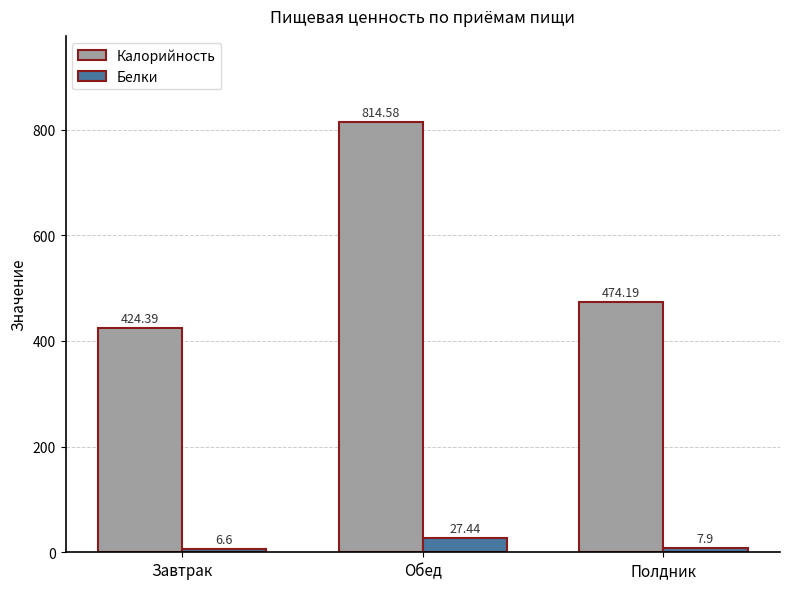

List the labels in order of Калорийность value, smallest first.

Завтрак, Полдник, Обед